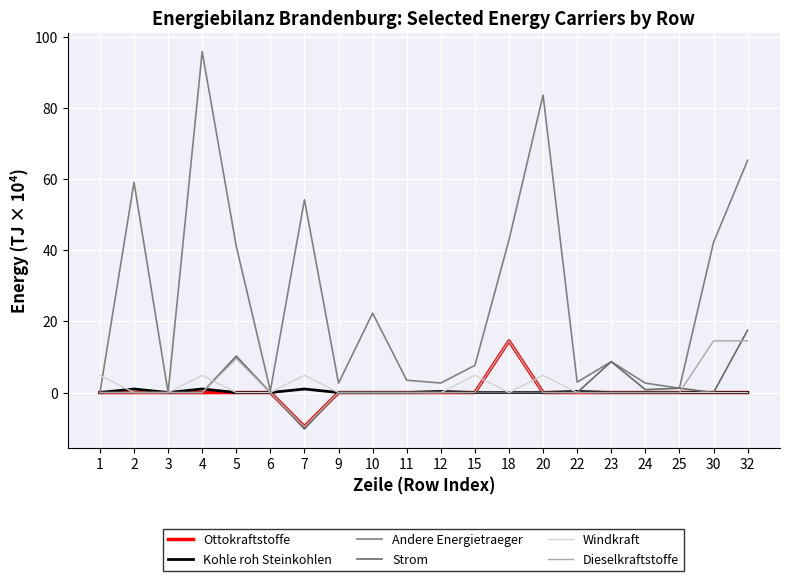

Which series has the largest range (max minus min)?

Andere Energietraeger